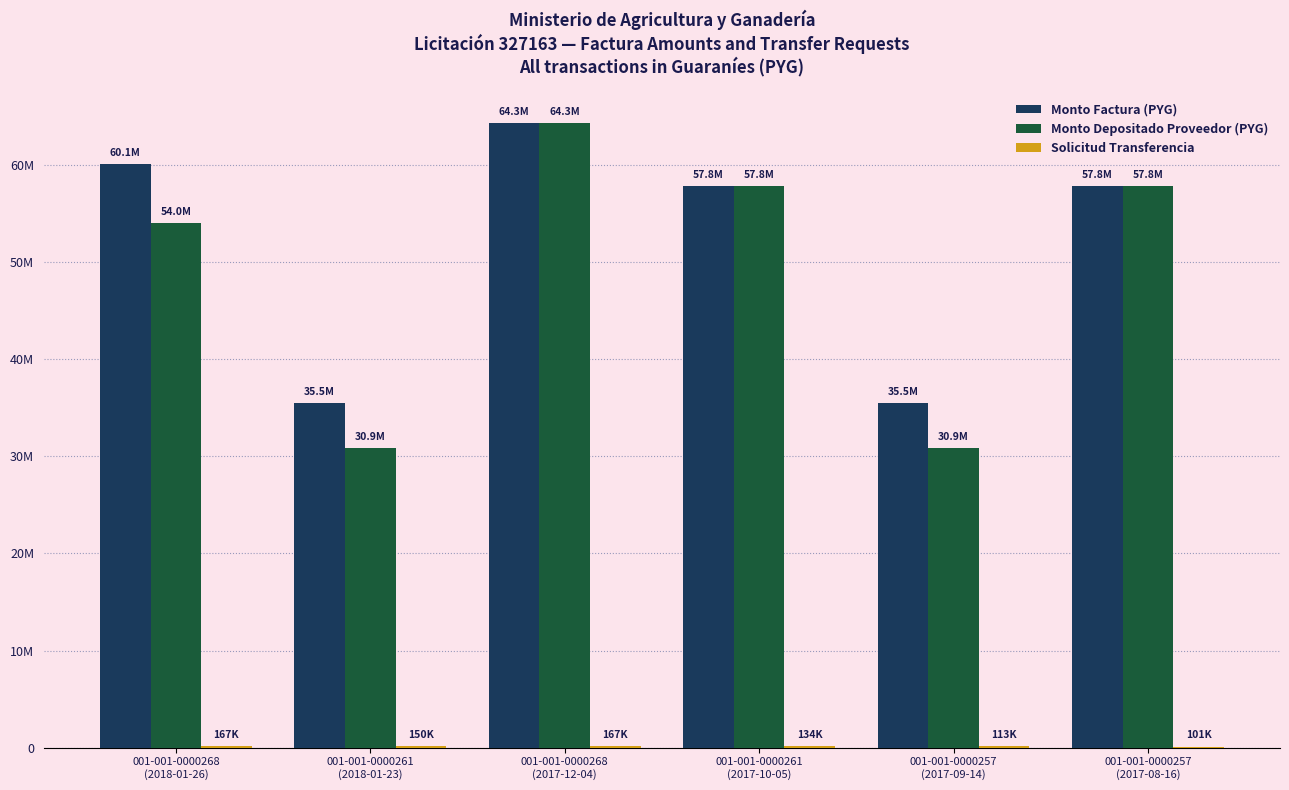

Rank the series by their maximum value, from highest to lowest.

Monto Factura (PYG), Monto Depositado Proveedor (PYG), Solicitud Transferencia